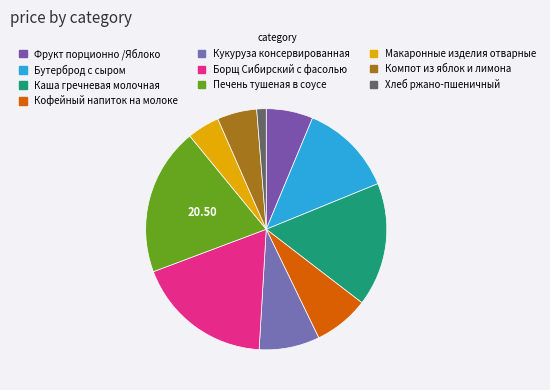

Is it true that Компот из яблок и лимона is 5% of the pie?

True